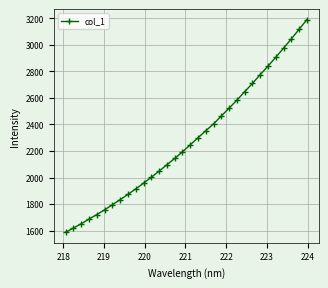

Reading left to right, extract all data points from this chart.

1588.3	1619.7	1651.9	1687.6	1721.1	1757.0	1795.3	1833.9	1873.6	1914.4	1957.8	2002.3	2048.4	2096.7	2143.6	2193.9	2246.7	2300.1	2352.7	2404.4	2464.2	2523.2	2583.5	2646.4	2709.8	2775.2	2839.8	2905.9	2974.6	3044.8	3116.8	3189.3